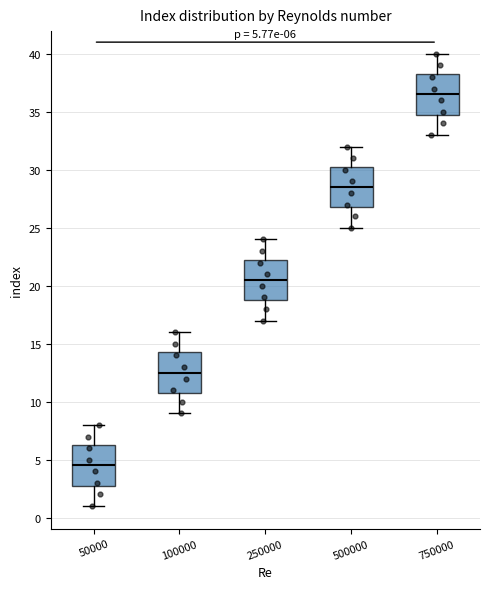

Which box has the lowest median line?

50000